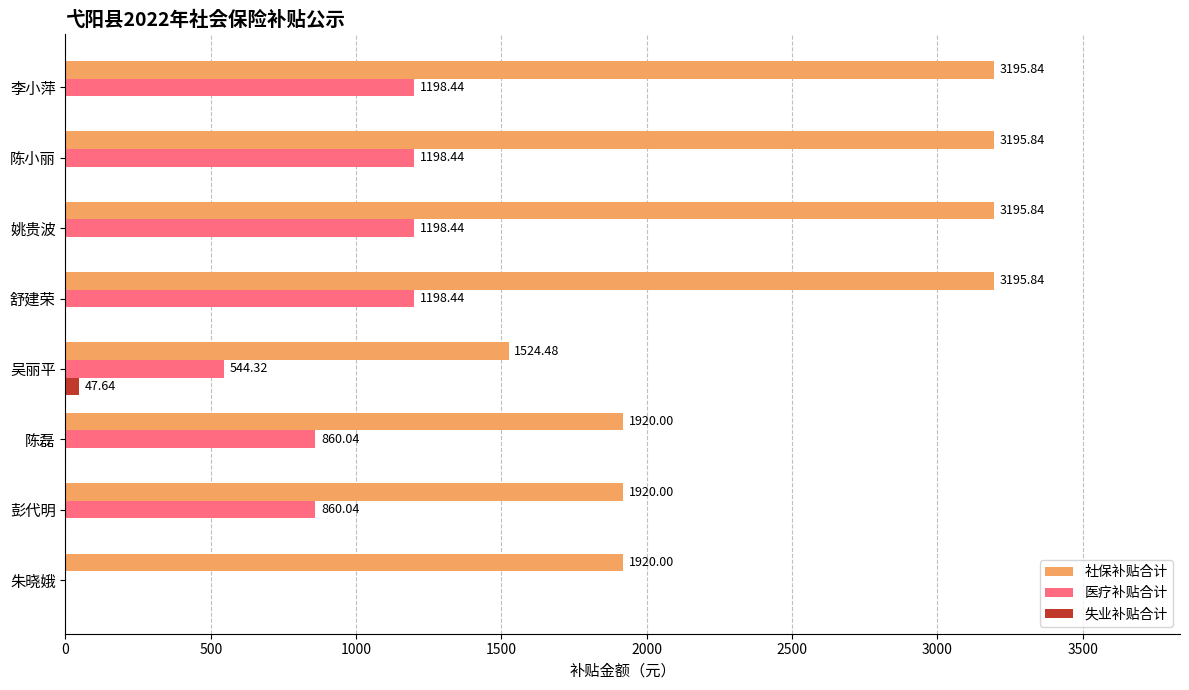

Is the value of 医疗补贴合计 at 姚贵波 greater than the value of 失业补贴合计 at 姚贵波?

Yes